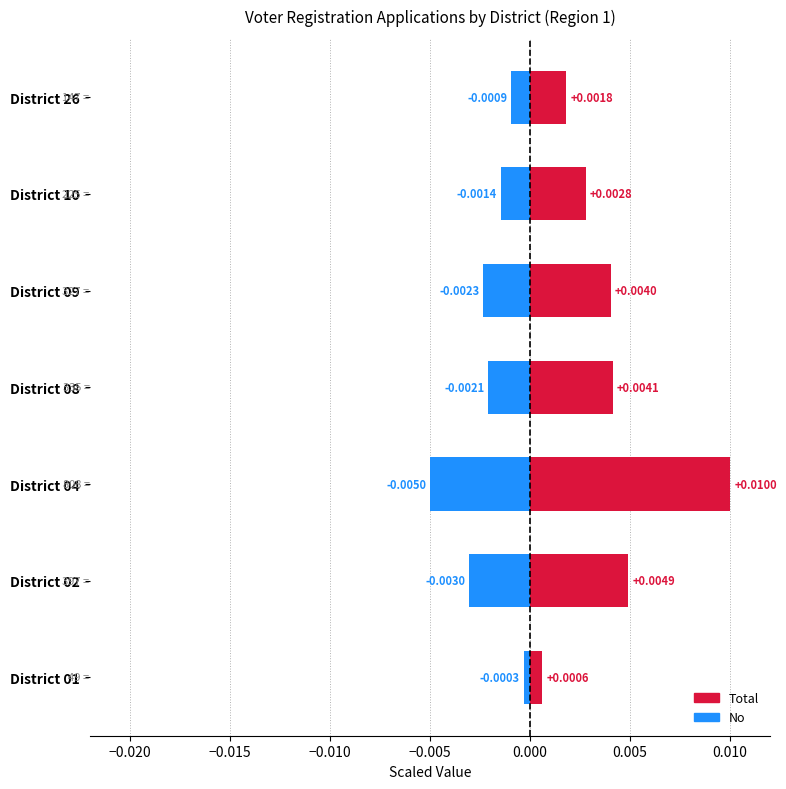

List the series in order of their overall mean, highest first.

Total, No